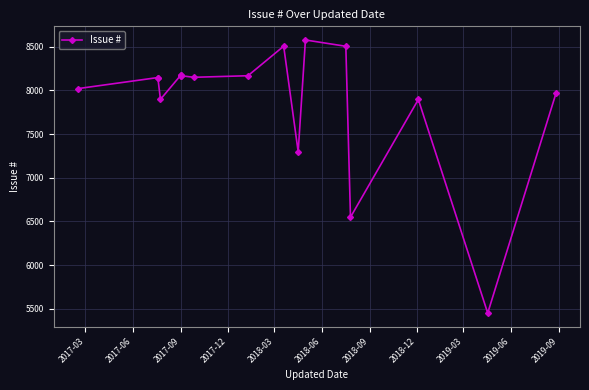

What is the value of the 6th point from the left?

8170